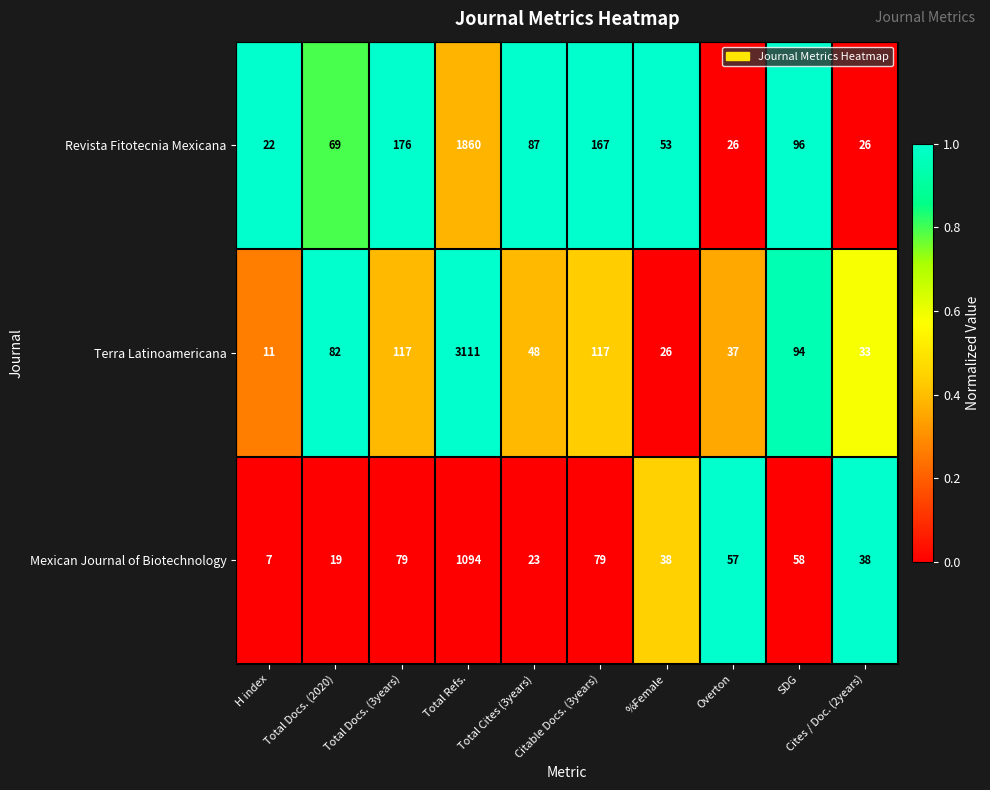

Where is Revista Fitotecnia Mexicana nearest to the value 941?

Total Docs. (3years)